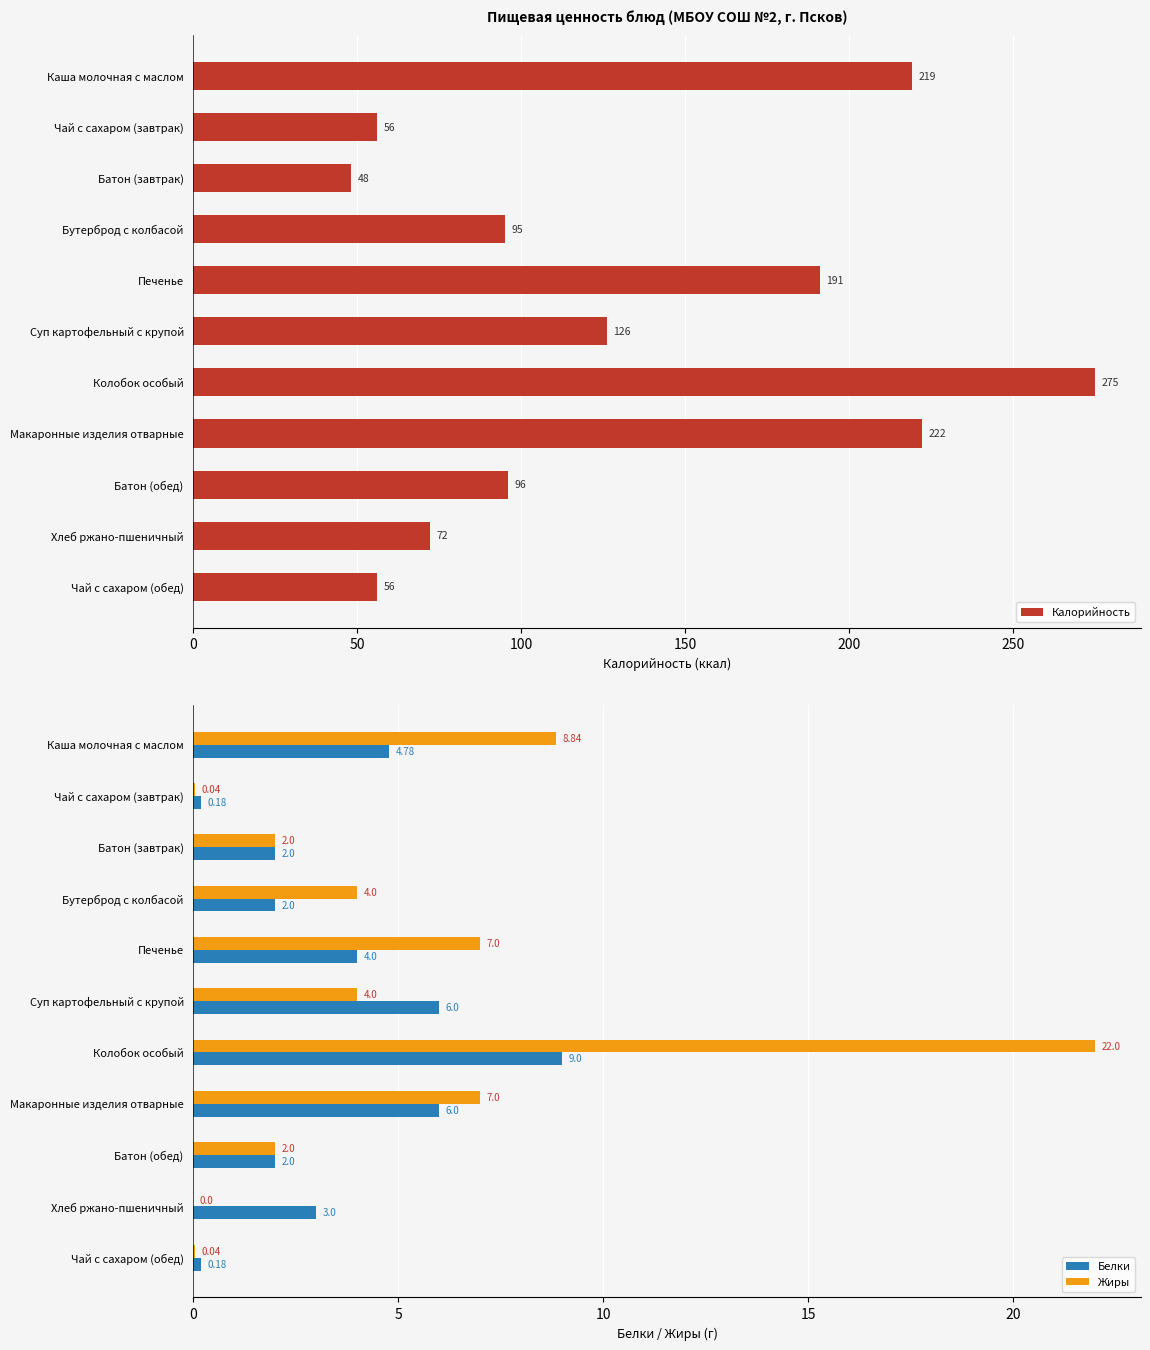

List the series in order of their peak value, highest first.

Калорийность, Жиры, Белки